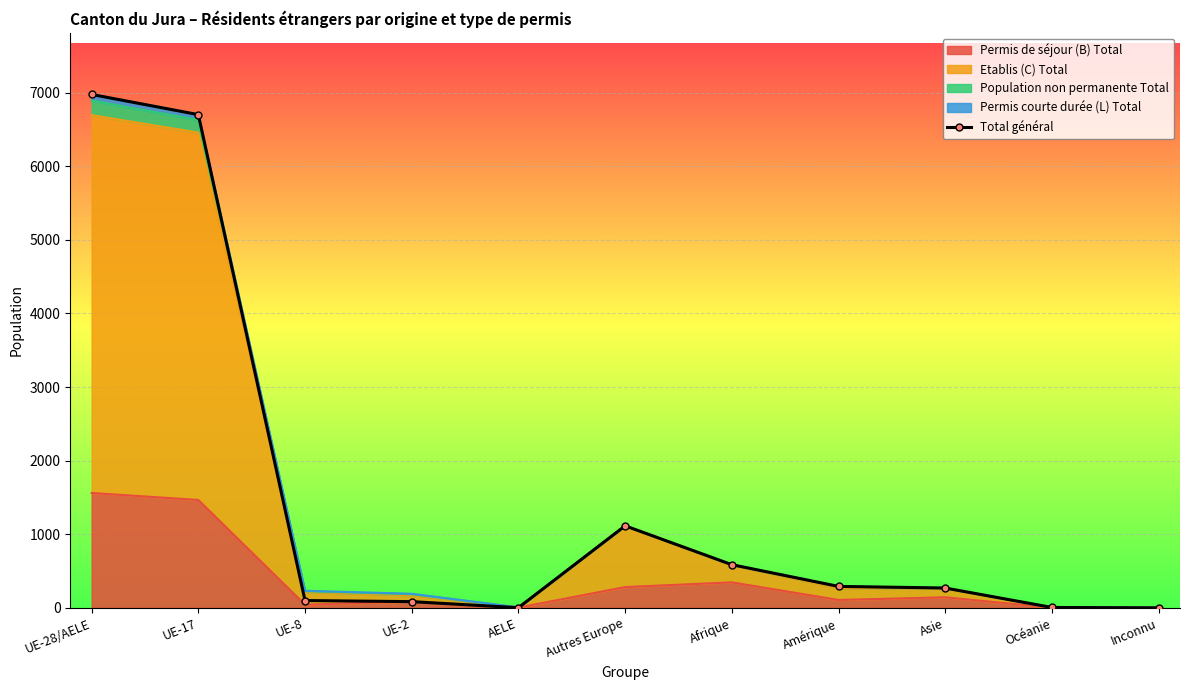

Where is the data nearest to the value 3487?

Autres Europe